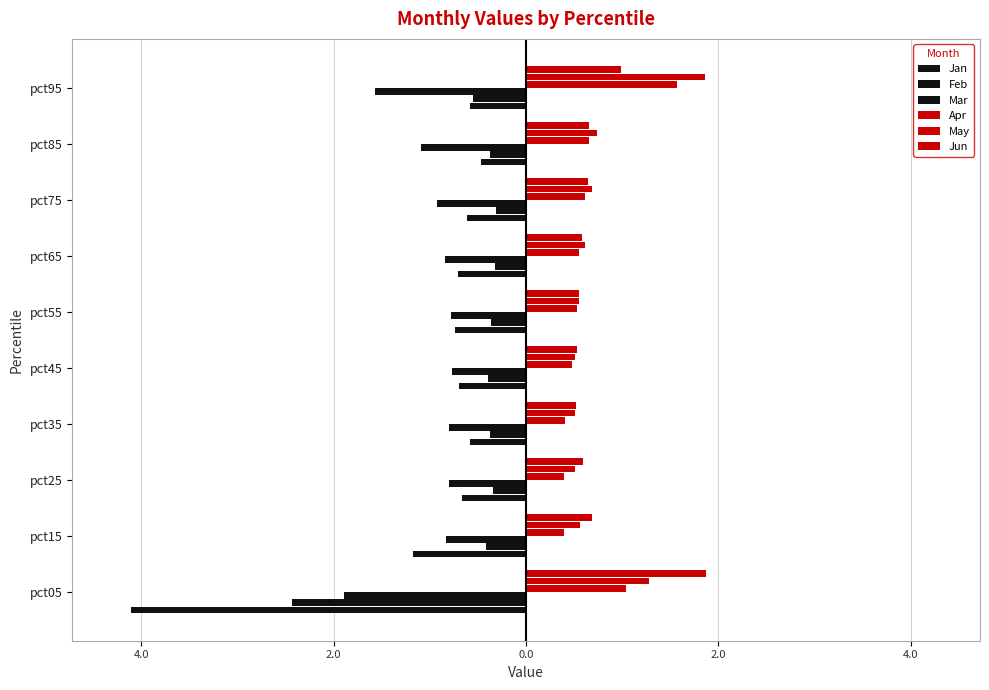

What is the maximum value for Jan?

-0.5